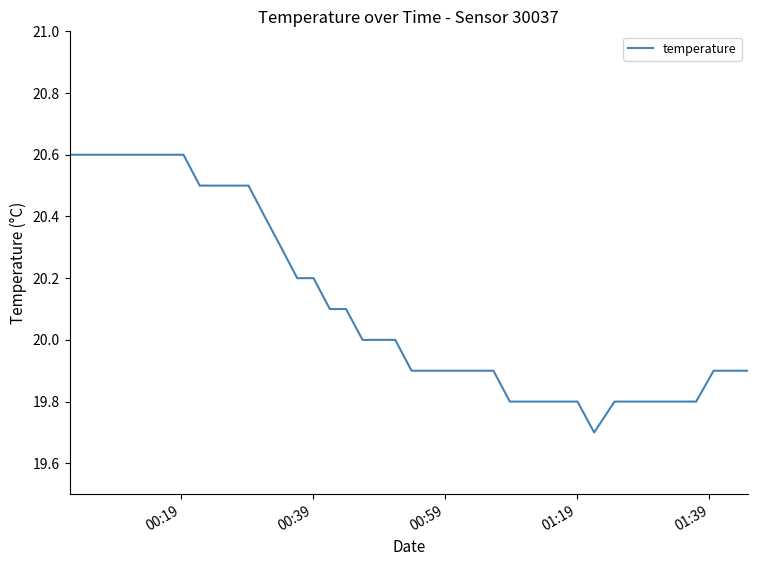

What is the smallest value displayed?

19.7